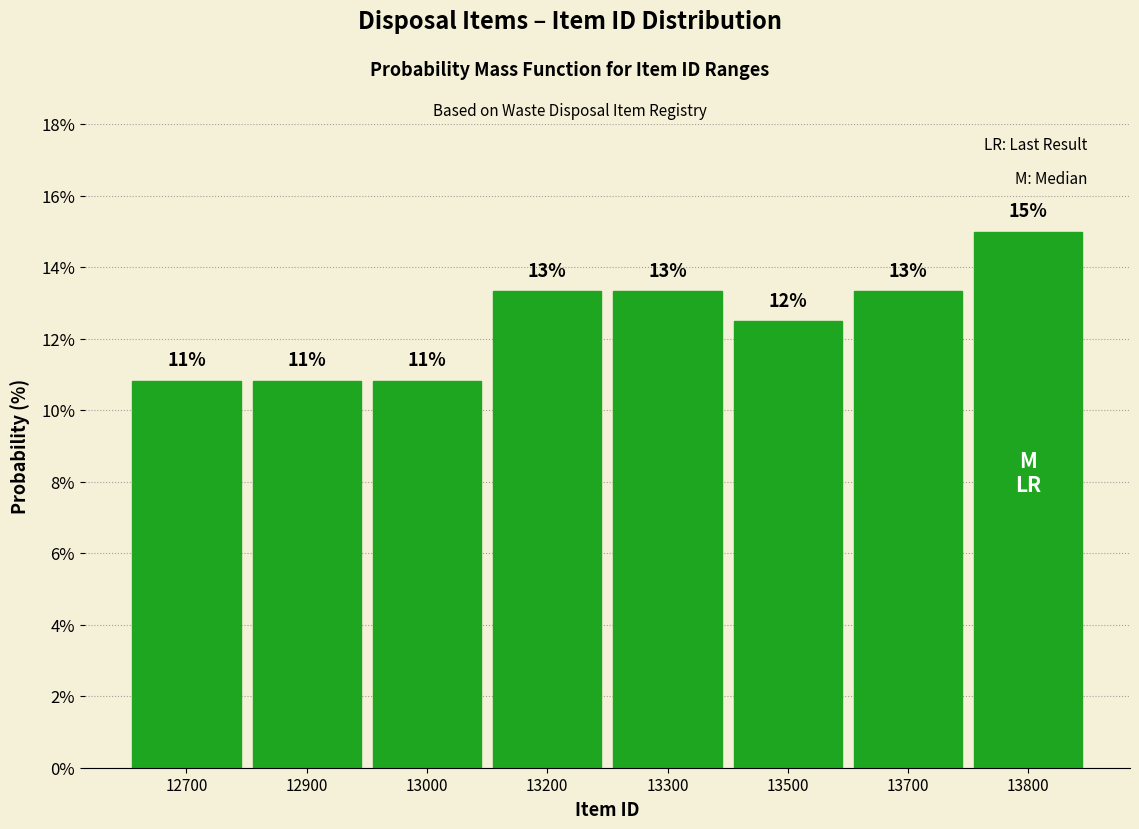

Does the chart contain any negative values?

No